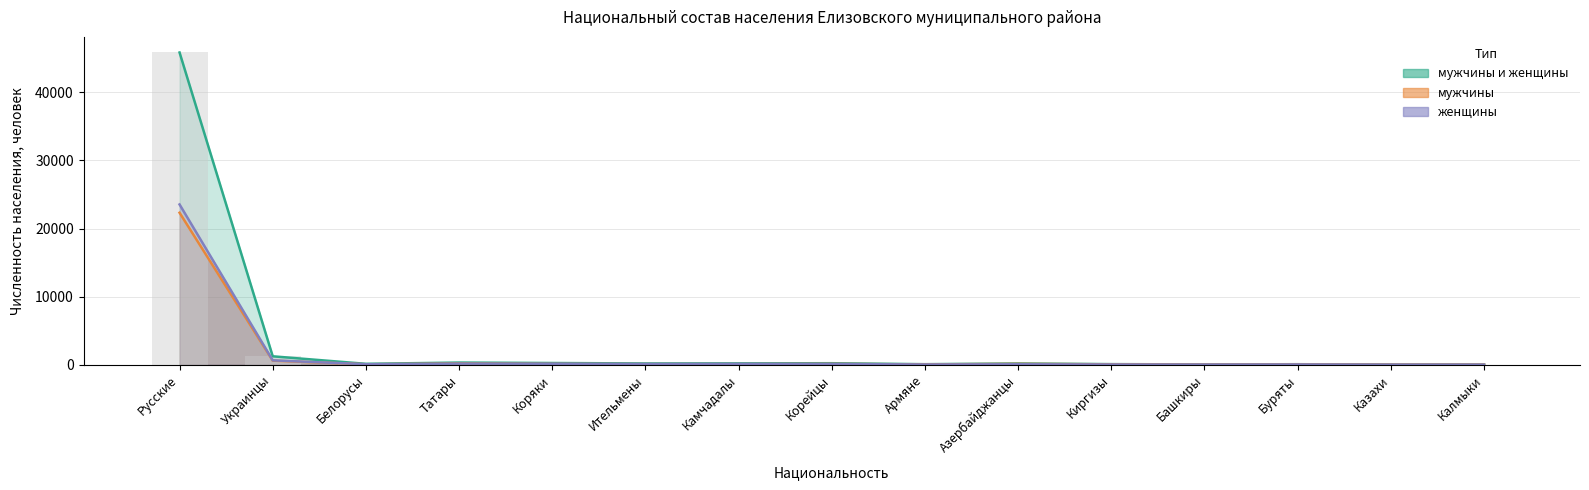

Does the chart contain any negative values?

No